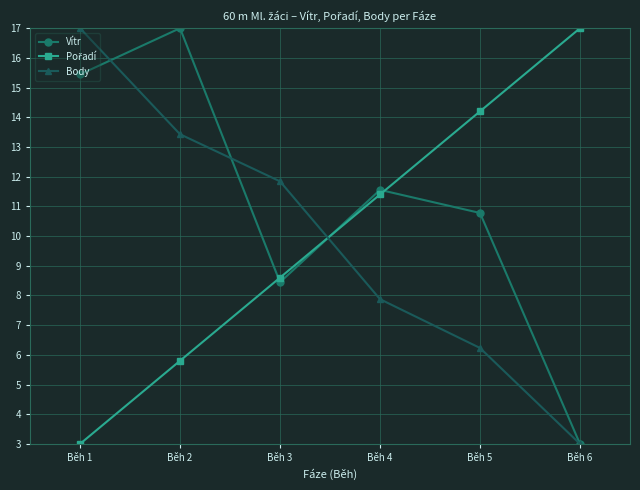

What is the smallest value displayed?

3.0